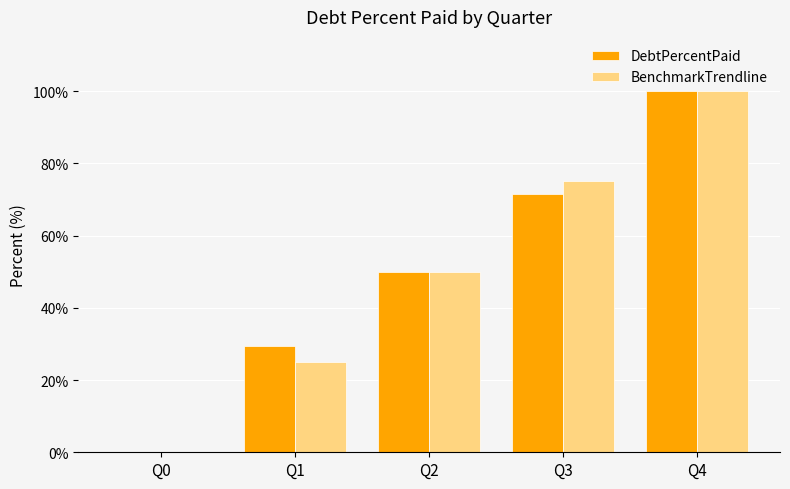

Are the bars horizontal?

No